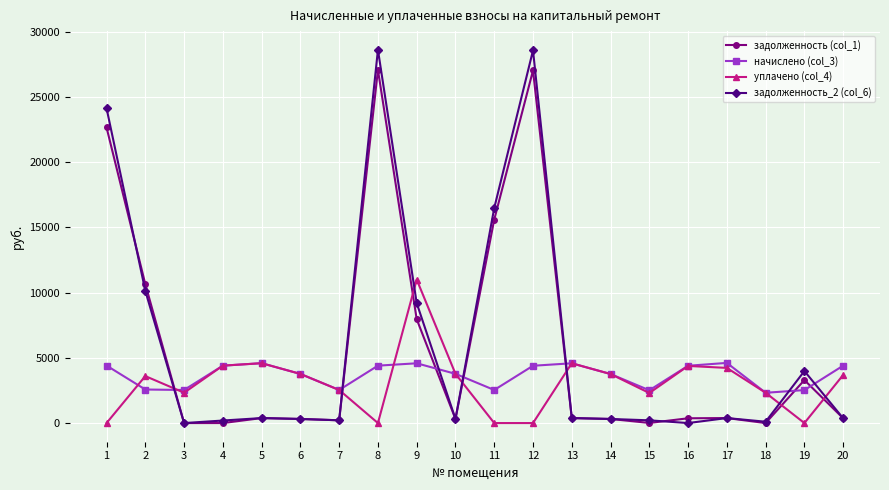

At which category does уплачено (col_4) reach its first local valley?

3